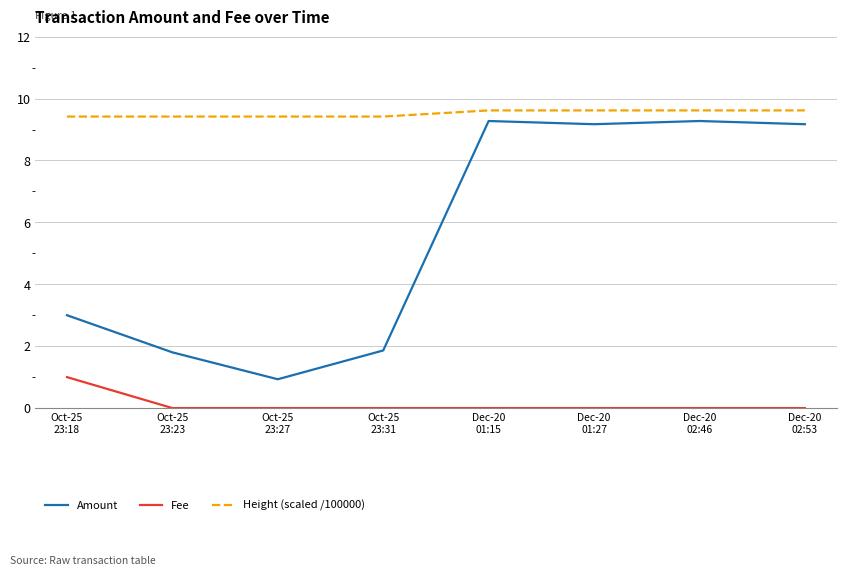

How many interior local peaks does the Amount series have?

2